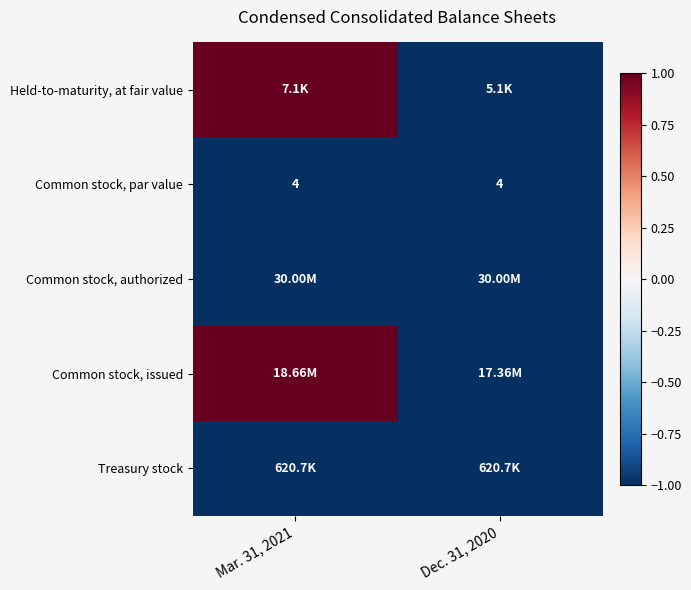

What is the average value of the Common stock, par value series?

4